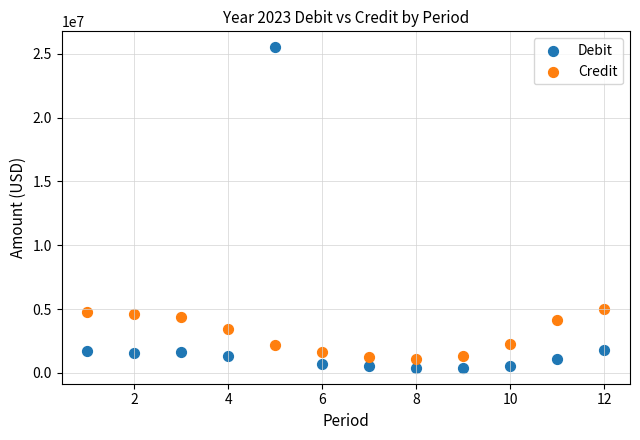

Which series has the largest Y range (max minus min)?

Debit